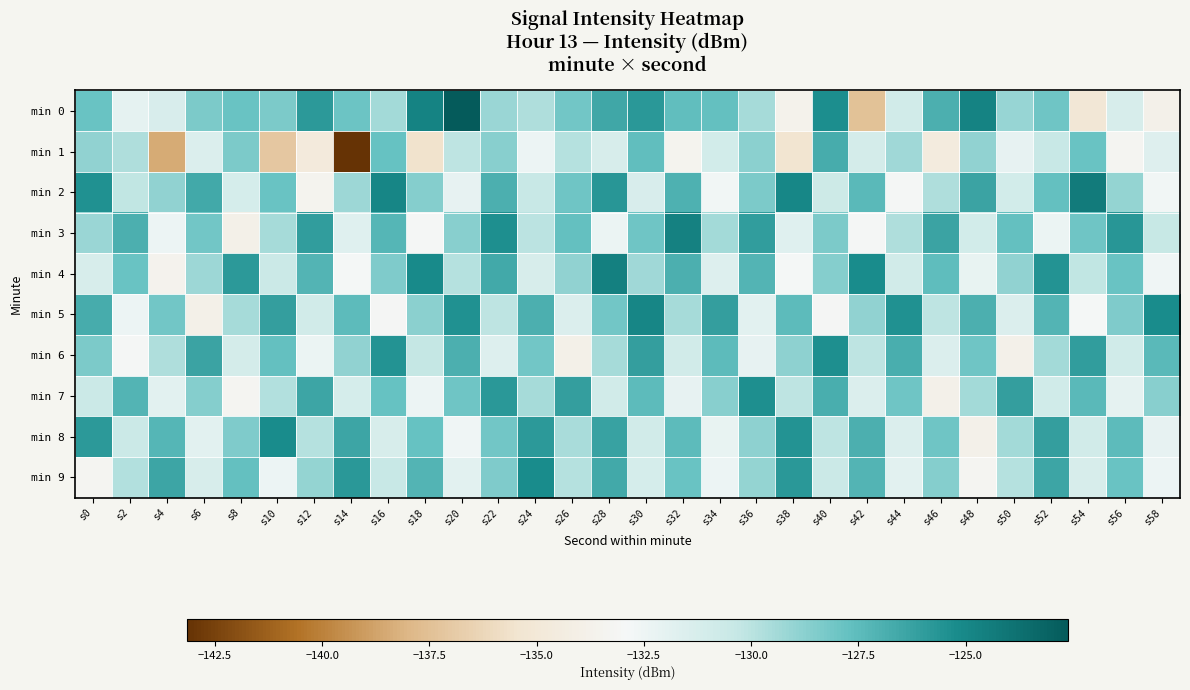

How many categories are shown in the chart?

30